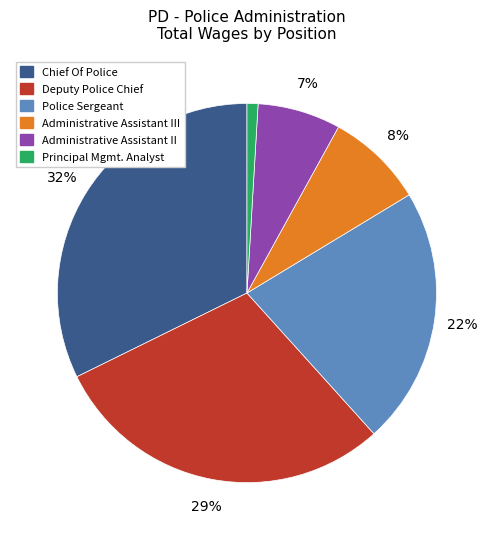

Is Police Sergeant the majority of the pie?

No